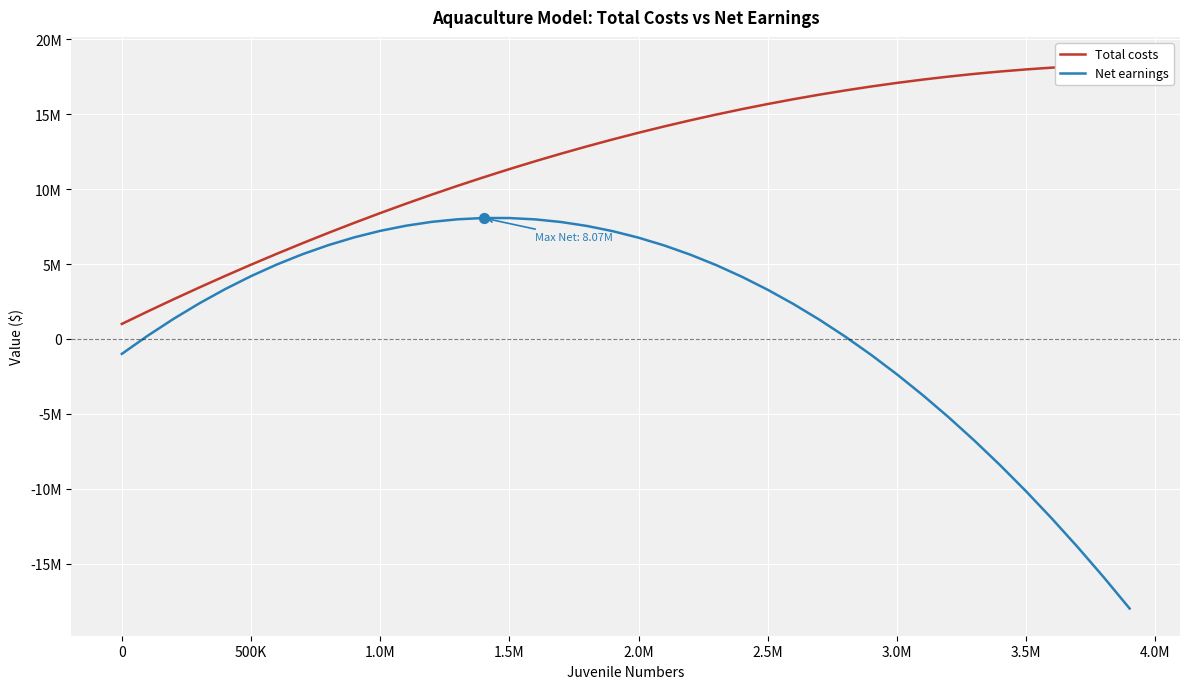

Which series reaches the maximum Y coordinate?

Total costs